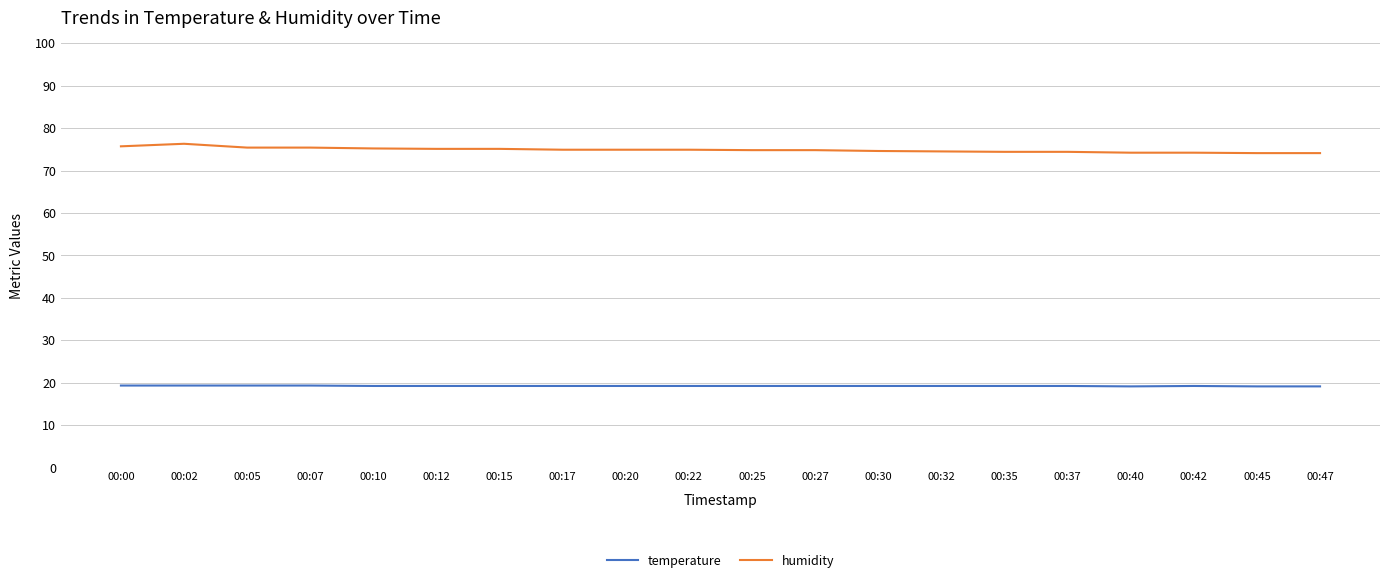

What is the spread (max minus min) of values at 00:12?

55.9